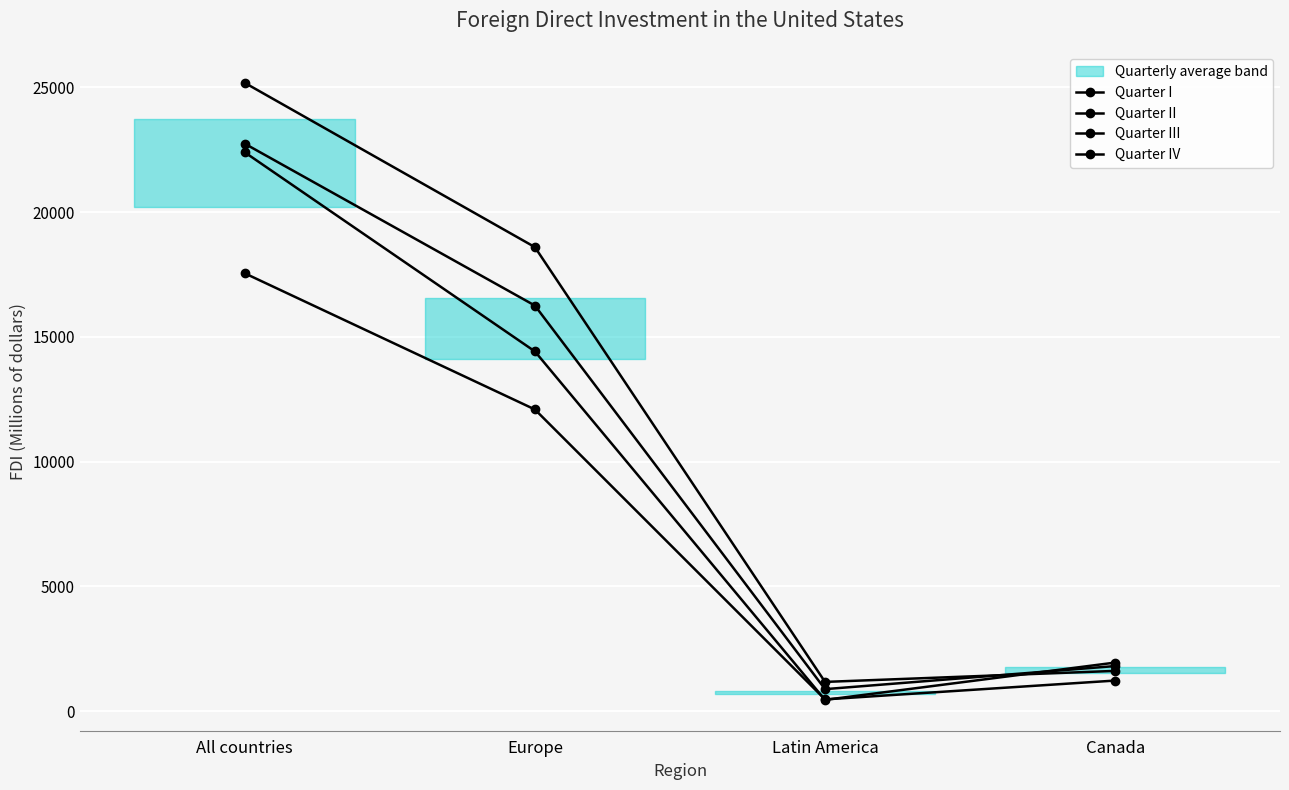

What is the average value of the Quarter IV series?

9808